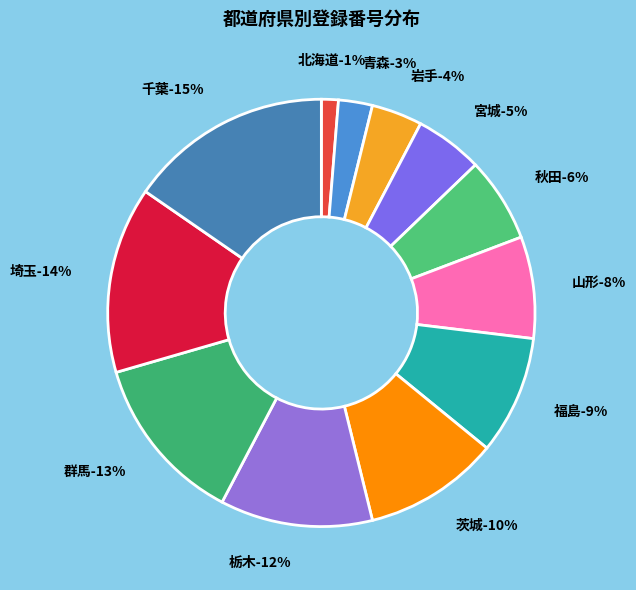

To the nearest percent, what portion does 福島 represent?

9%